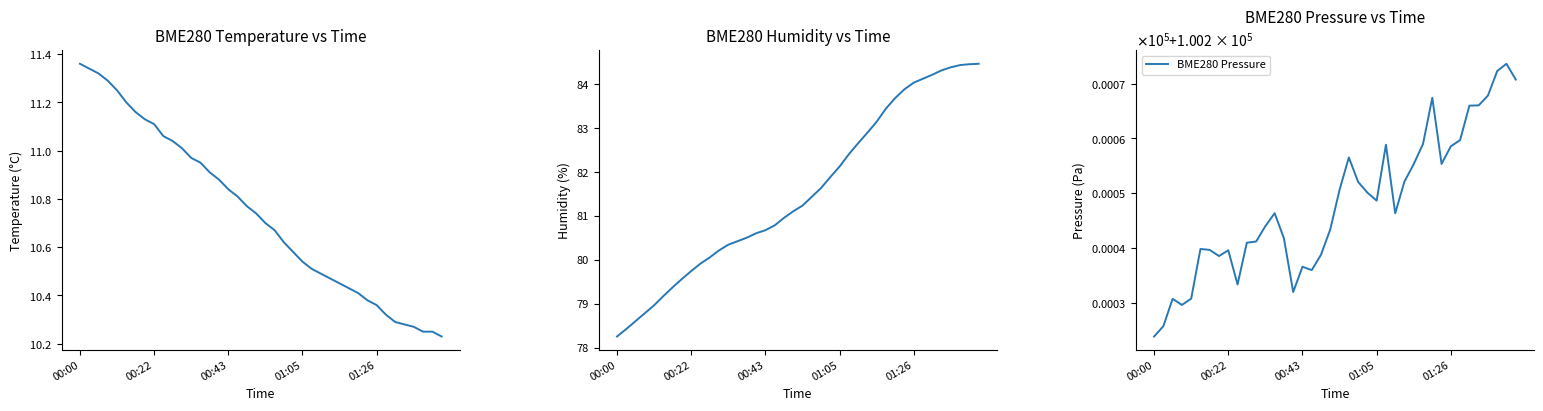

What is the highest value of the BME280 Pressure series?

100273.6